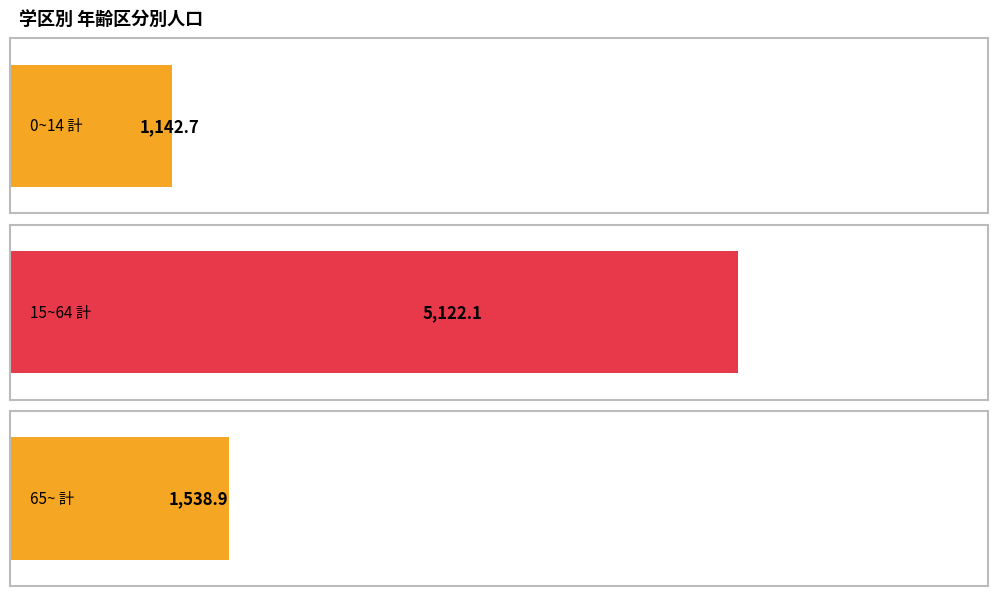

Which series has the widest spread of values?

15~64 計